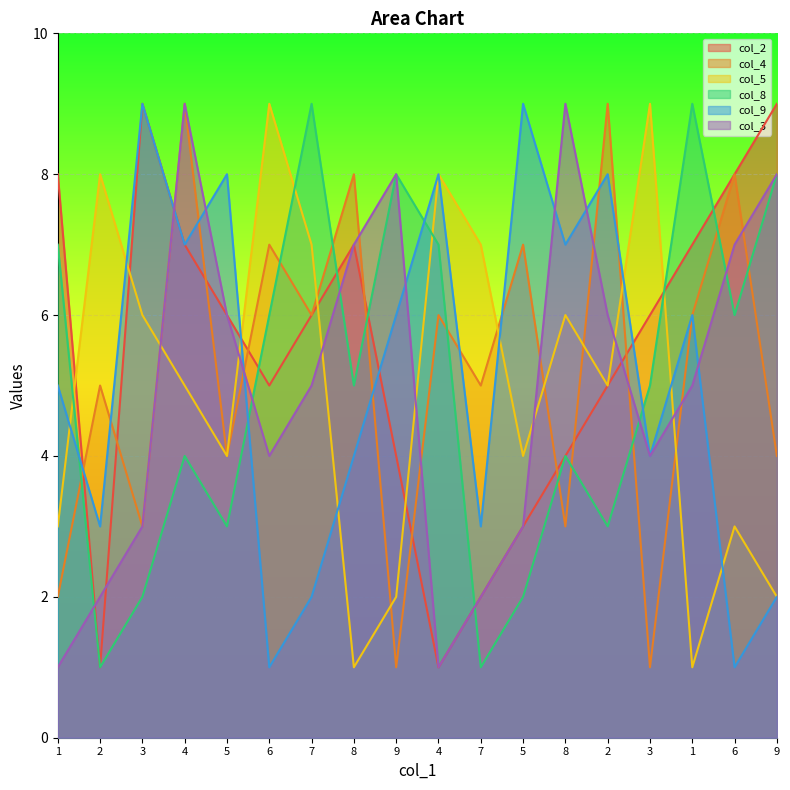

How many lines are shown in the chart?

6